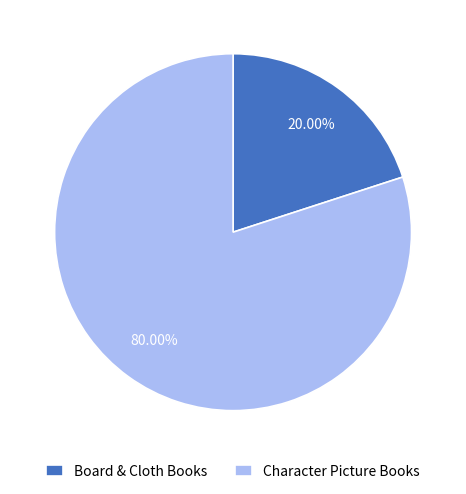

Is it true that Character Picture Books is 80% of the pie?

True